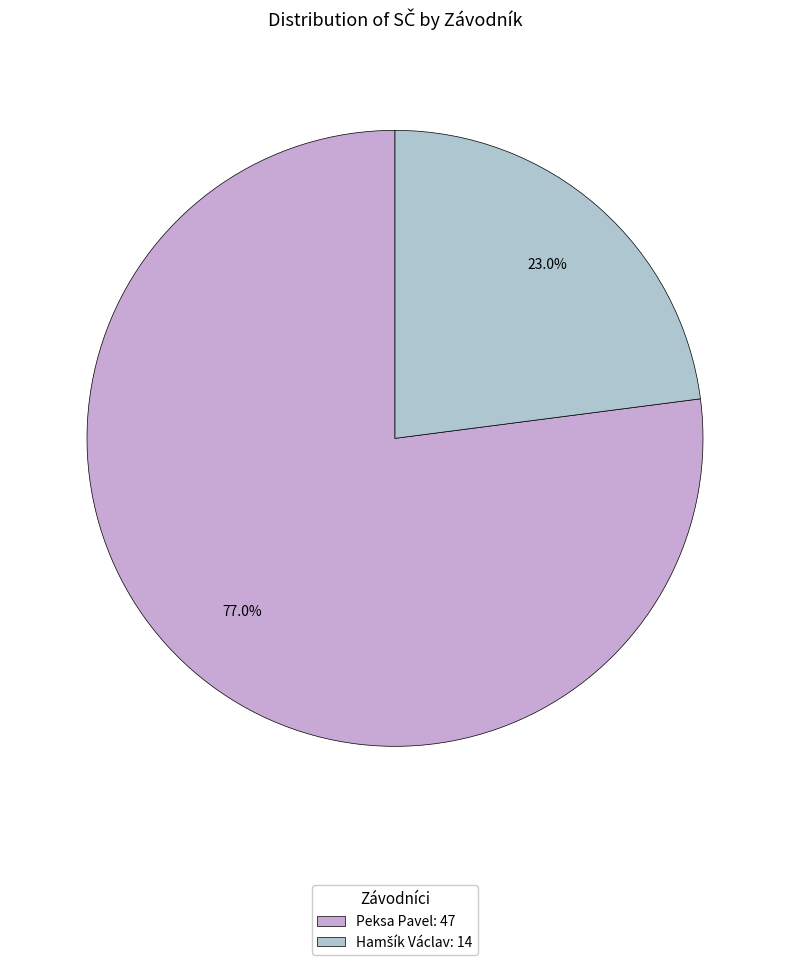

Does any single category account for the majority?

Yes